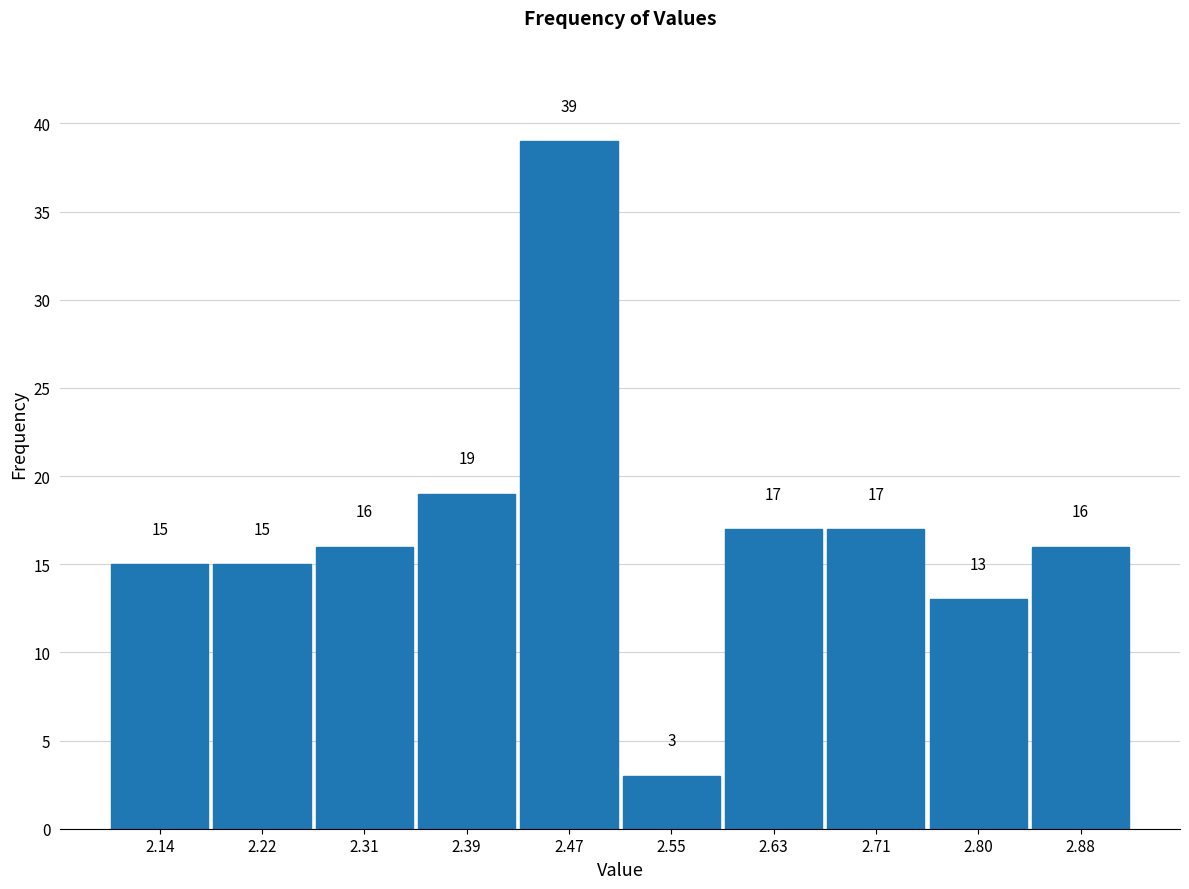

Over which range of the x-axis is the bar tallest?

2.428 to 2.510